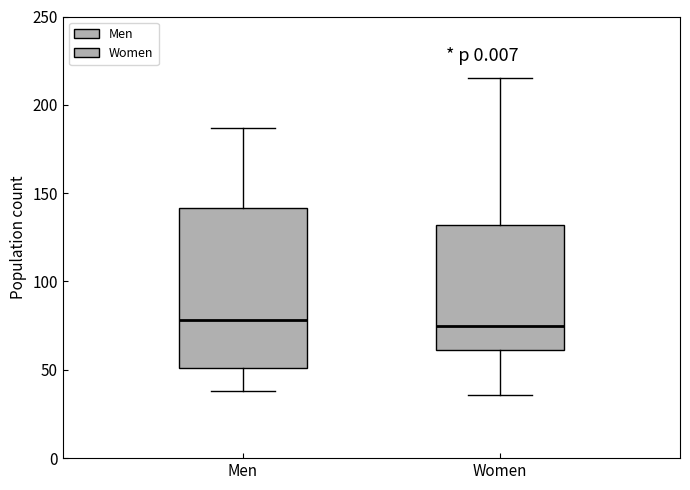

Reading left to right, read every box against the y-axis: the position of its median line, the range the box covers, and the ends of its whiskers. The values are not printed on the chart, so give them approximately, as read against the axis.

Men: median 80, box 50 to 140, whiskers 40 to 185
Women: median 75, box 60 to 130, whiskers 35 to 215